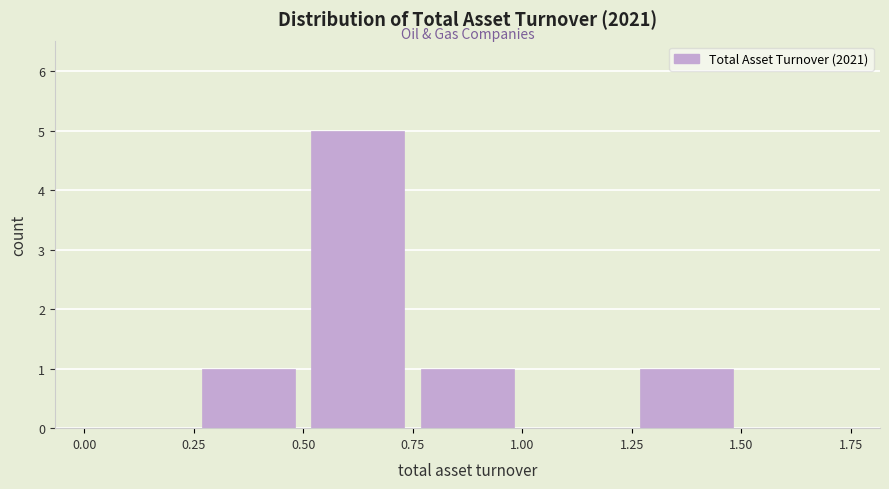

What is the height of the bar covering 0.25 to 0.50 on the x-axis? The values are not printed on the chart, so give them approximately, as read against the axis.

1